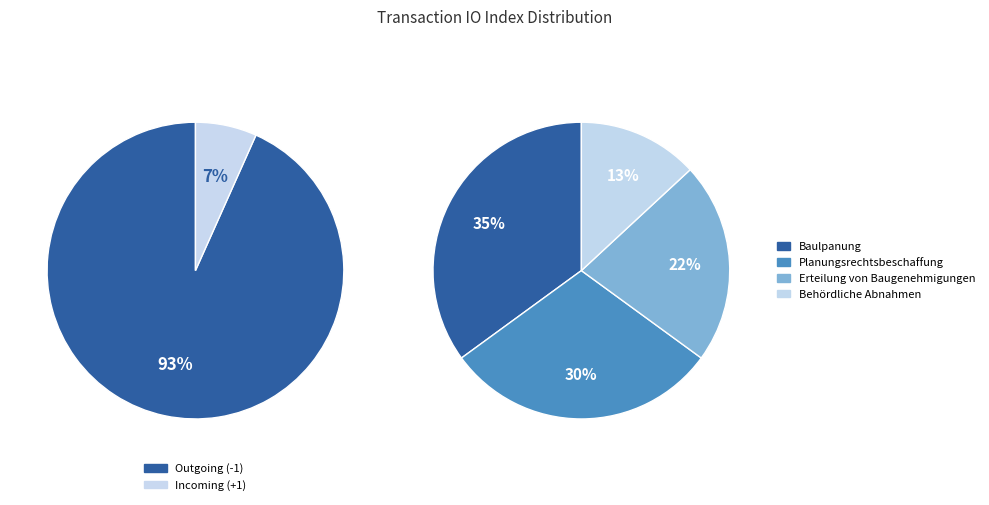

Is the sum of 25 and 349 greater than half?

Yes